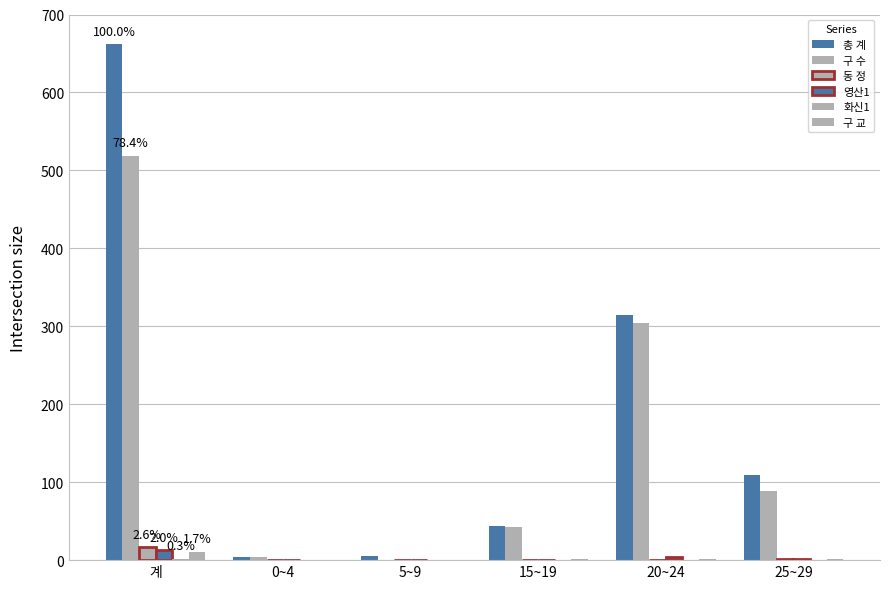

List the labels in order of 동 정 value, largest first.

계, 25~29, 0~4, 5~9, 15~19, 20~24